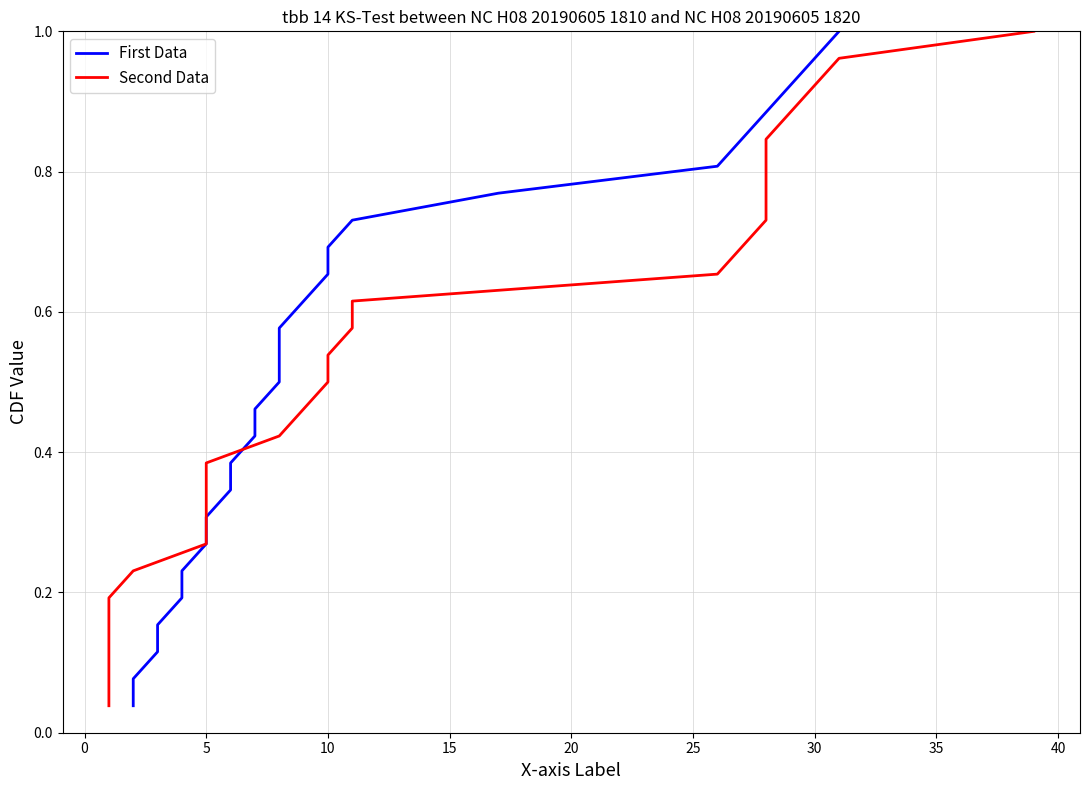

At which category is the sum across all series the highest?

25